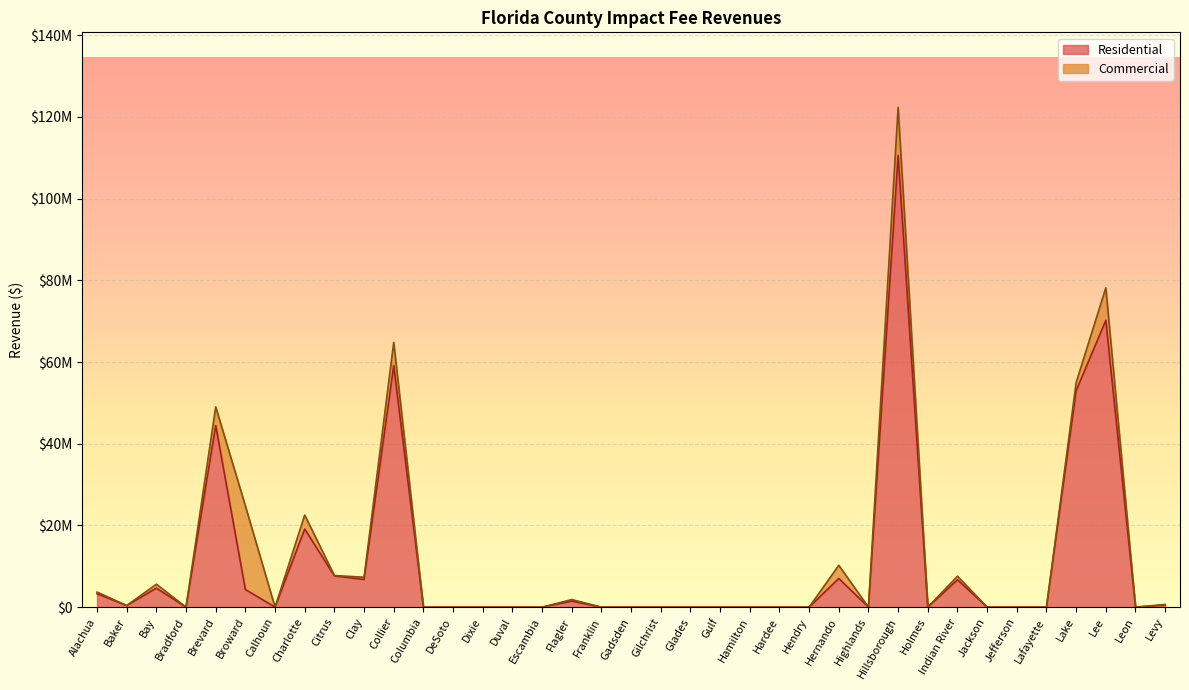

What position from the right is Escambia?

22